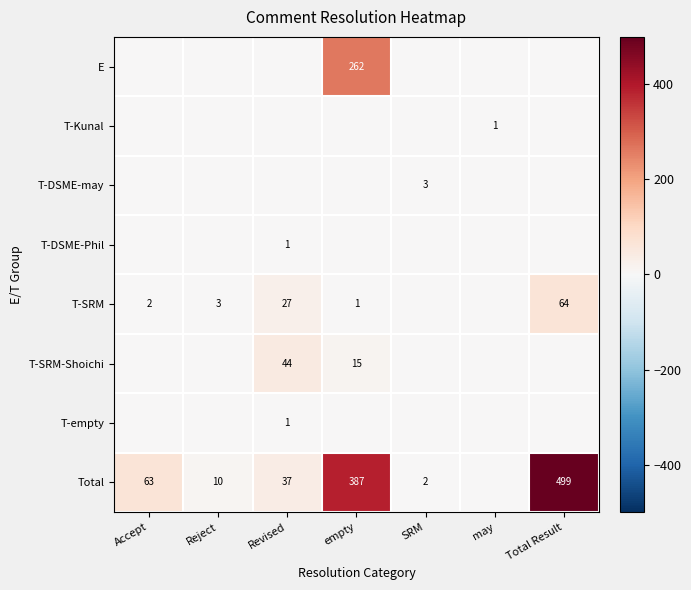

True or false: T-SRM has a value of 2 at empty.

False